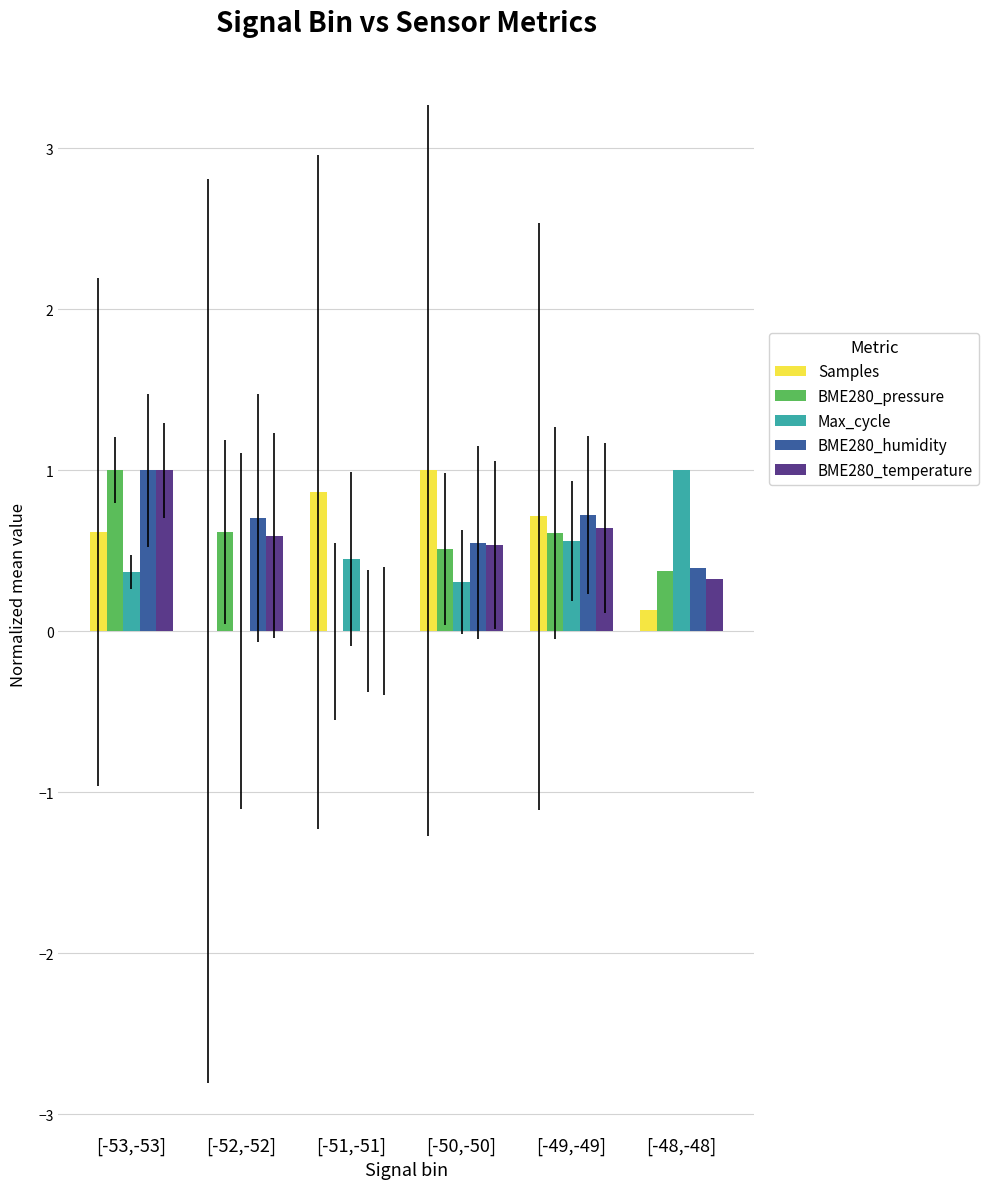

The value of BME280_pressure at [-51,-51] is 0.3. True or false?

False